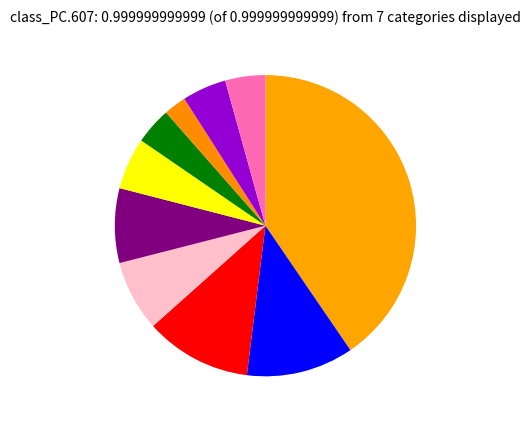

Count the number of slices in the pie.

10